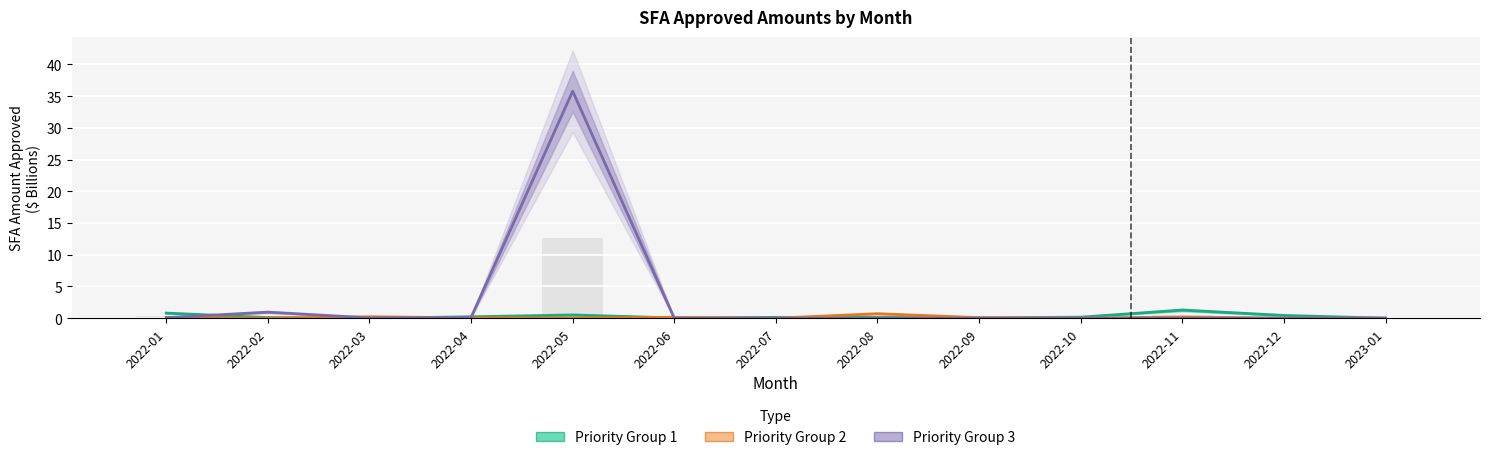

What is the value of the Priority Group 1 bar at the 7th from the left?

0.1